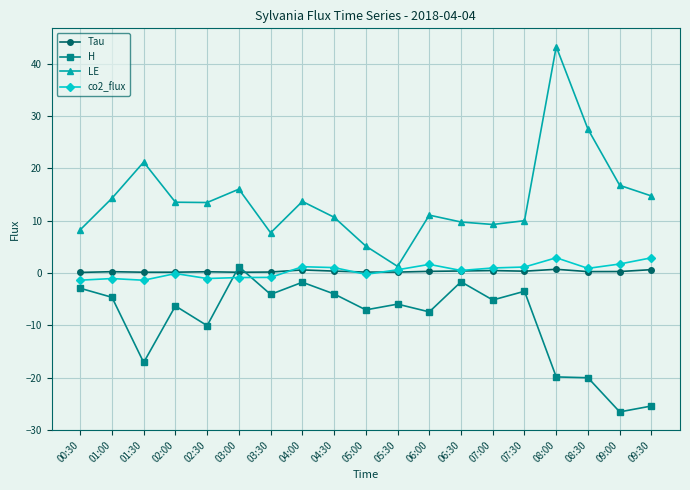

What is the difference between the maximum and second lowest values in the LE series?

38.1